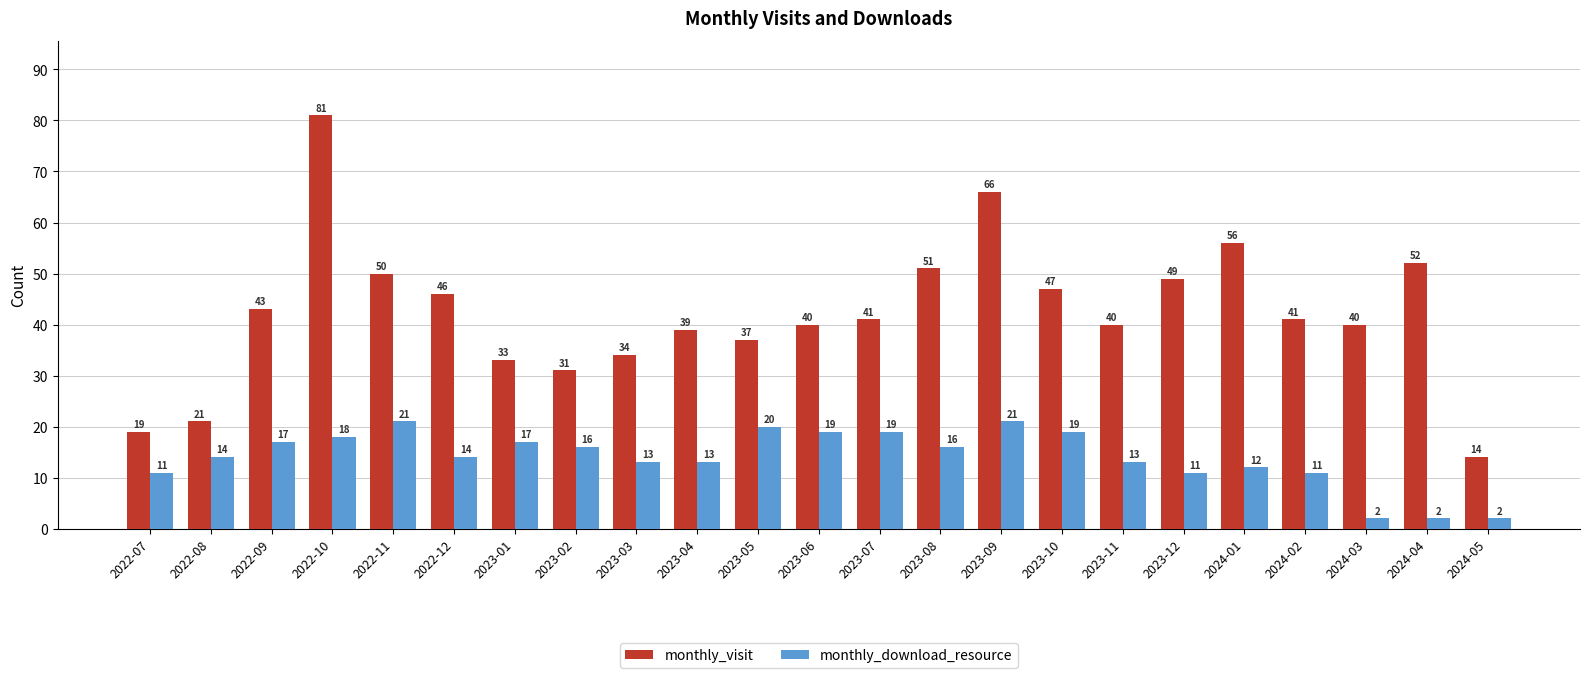

Reading right to left, what are all the values shown in this chart?

monthly_visit: 2024-05=14	2024-04=52	2024-03=40	2024-02=41	2024-01=56	2023-12=49	2023-11=40	2023-10=47	2023-09=66	2023-08=51	2023-07=41	2023-06=40	2023-05=37	2023-04=39	2023-03=34	2023-02=31	2023-01=33	2022-12=46	2022-11=50	2022-10=81	2022-09=43	2022-08=21	2022-07=19
monthly_download_resource: 2024-05=2	2024-04=2	2024-03=2	2024-02=11	2024-01=12	2023-12=11	2023-11=13	2023-10=19	2023-09=21	2023-08=16	2023-07=19	2023-06=19	2023-05=20	2023-04=13	2023-03=13	2023-02=16	2023-01=17	2022-12=14	2022-11=21	2022-10=18	2022-09=17	2022-08=14	2022-07=11